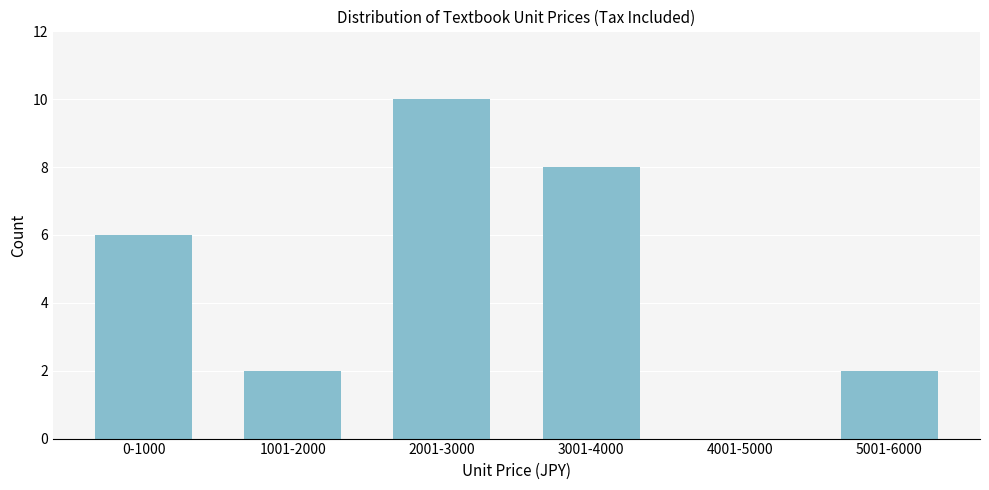

Reading right to left, transcribe all the data shown in this chart.

5001-6000=2	4001-5000=0	3001-4000=8	2001-3000=10	1001-2000=2	0-1000=6